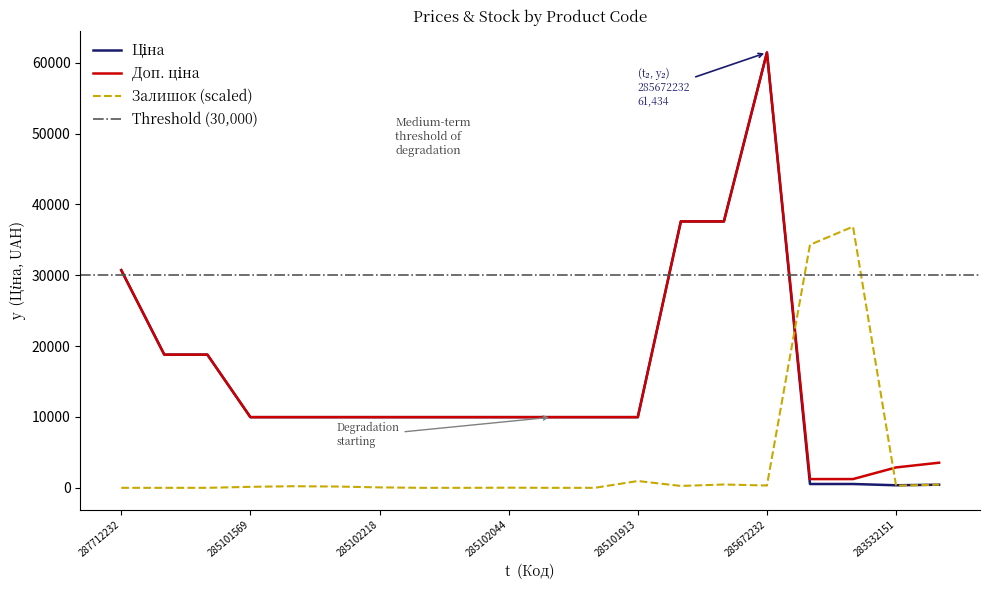

Reading left to right, list all the values displayed in this chart.

Ціна: 30717.1	18796.8	18796.8	9975.0	9975.0	9975.0	9975.0	9975.0	9975.0	9975.0	9975.0	9975.0	9975.0	37593.6	37593.6	61434.3	539.0	539.0	359.9	443.1
Доп. ціна: 30717.1	18796.8	18796.8	9975.0	9975.0	9975.0	9975.0	9975.0	9975.0	9975.0	9975.0	9975.0	9975.0	37593.6	37593.6	61434.3	1235.4	1235.4	2878.8	3545.0
Залишок: 0.0	0.0	0.0	143.2	225.0	184.1	61.4	0.0	0.0	20.5	0.0	0.0	961.4	265.9	470.5	327.3	34303.6	36860.6	306.8	450.0